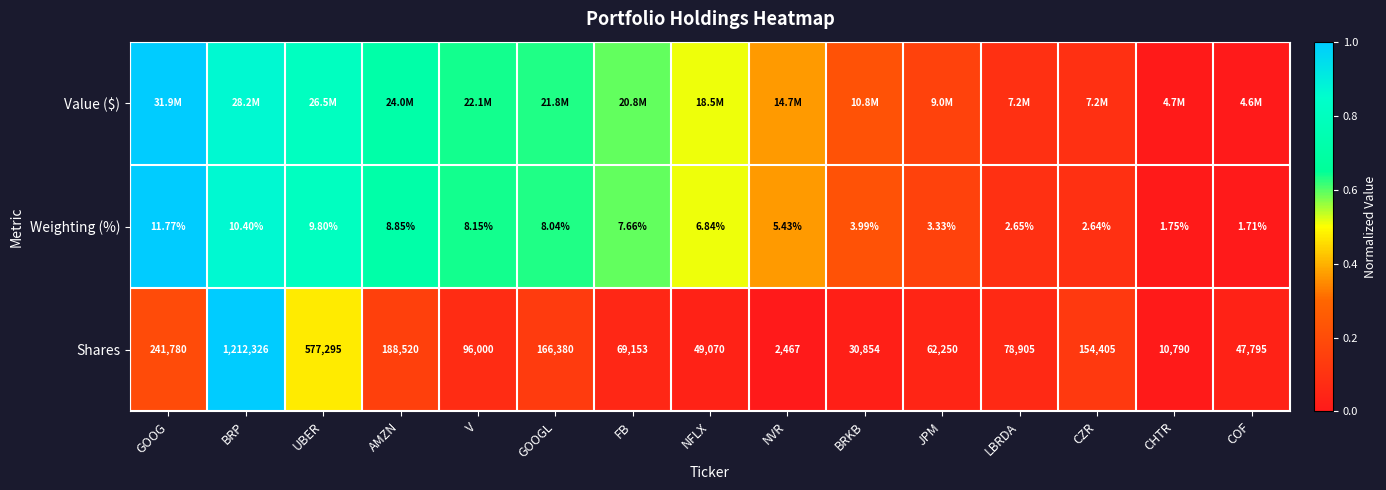

Which has a higher value, V or GOOG?

GOOG